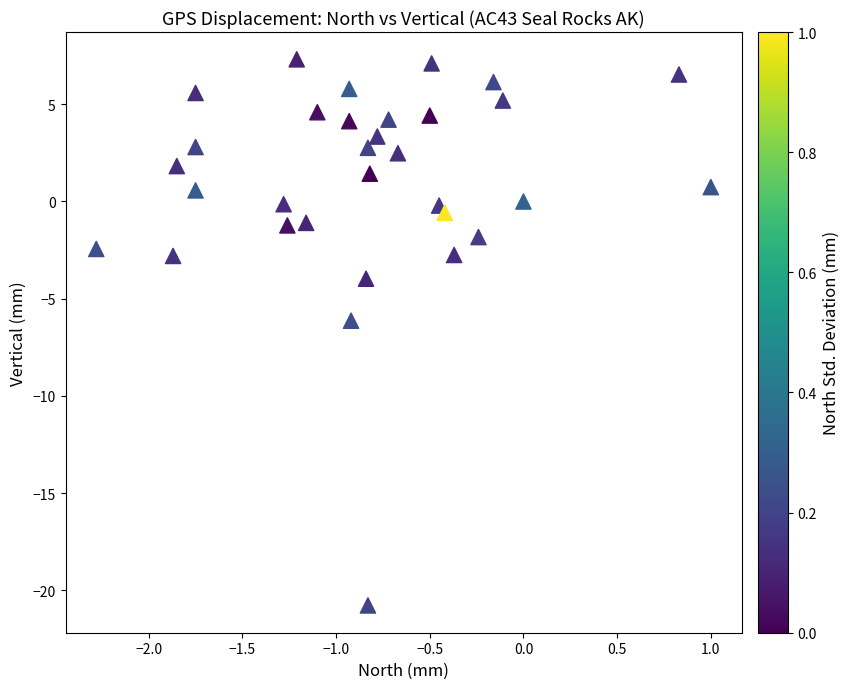

What is the range of Y values (max minus min)?

28.1